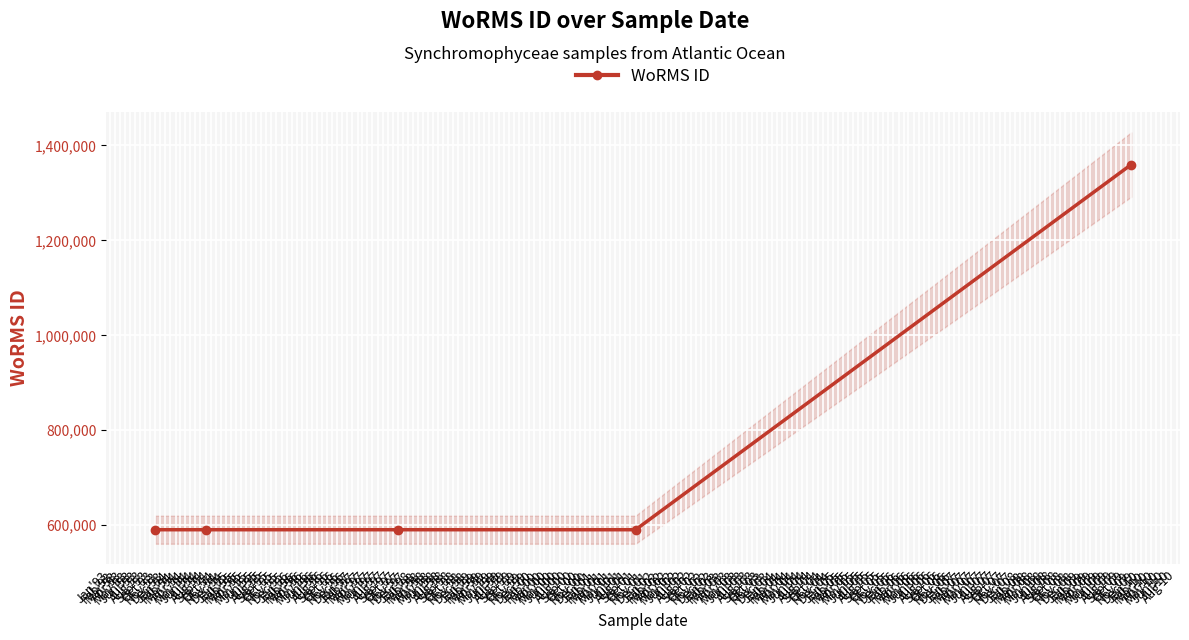

What is the value of the WoRMS ID point at the 2nd from the left?

590432